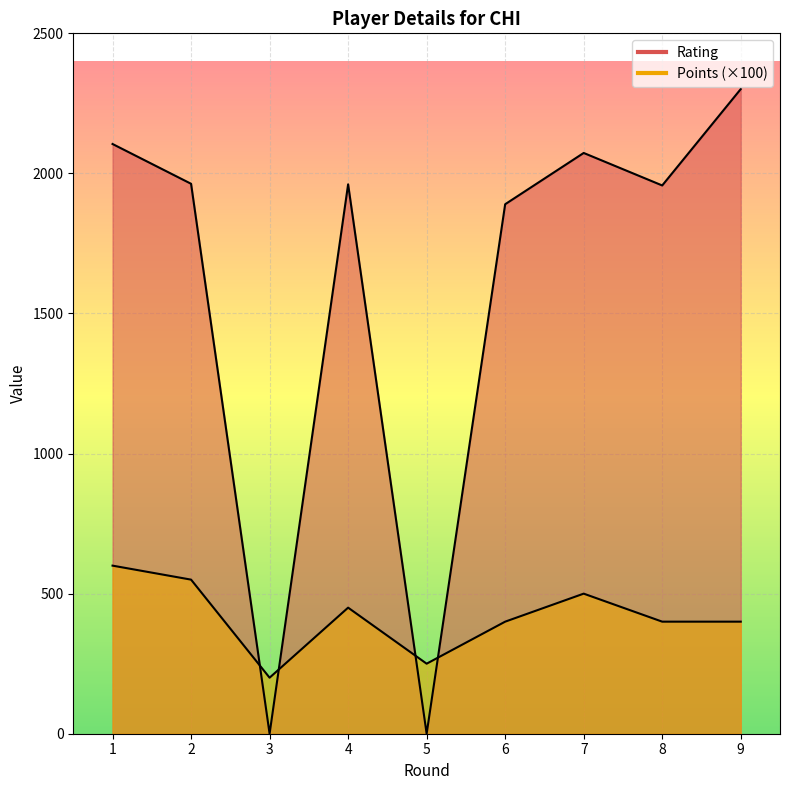

At 9, list the series in order from largest to smallest.

Rating, Points